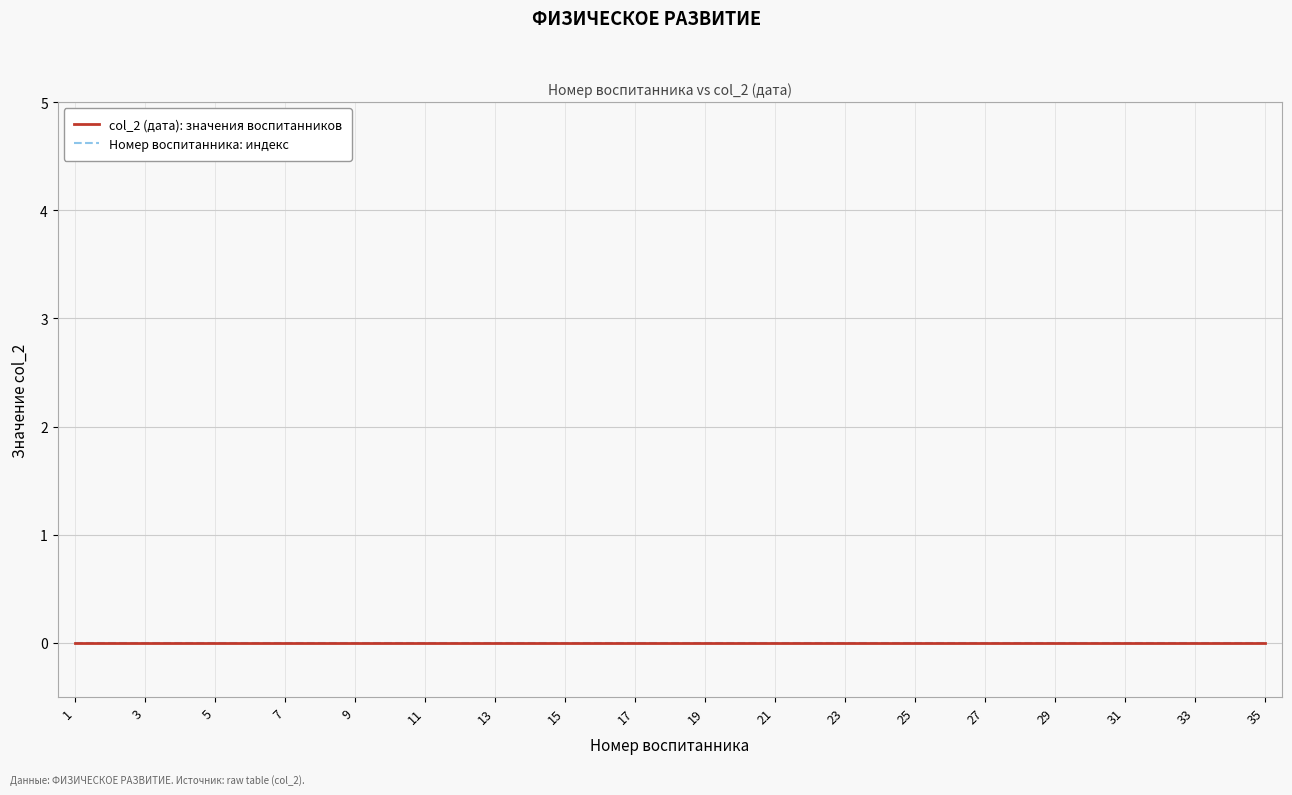

What is the minimum value for Номер воспитанника?

1